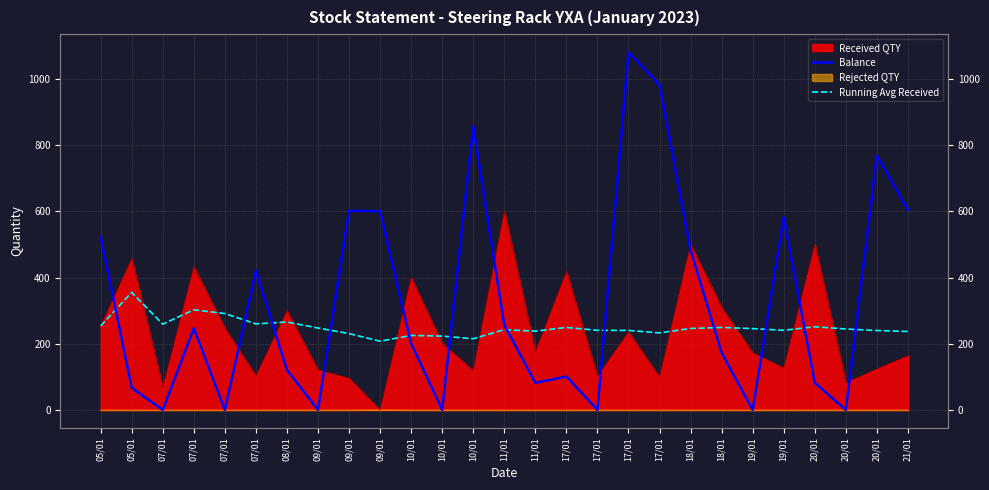

What is the difference between the second highest and minimum values in the Balance series?

983.0